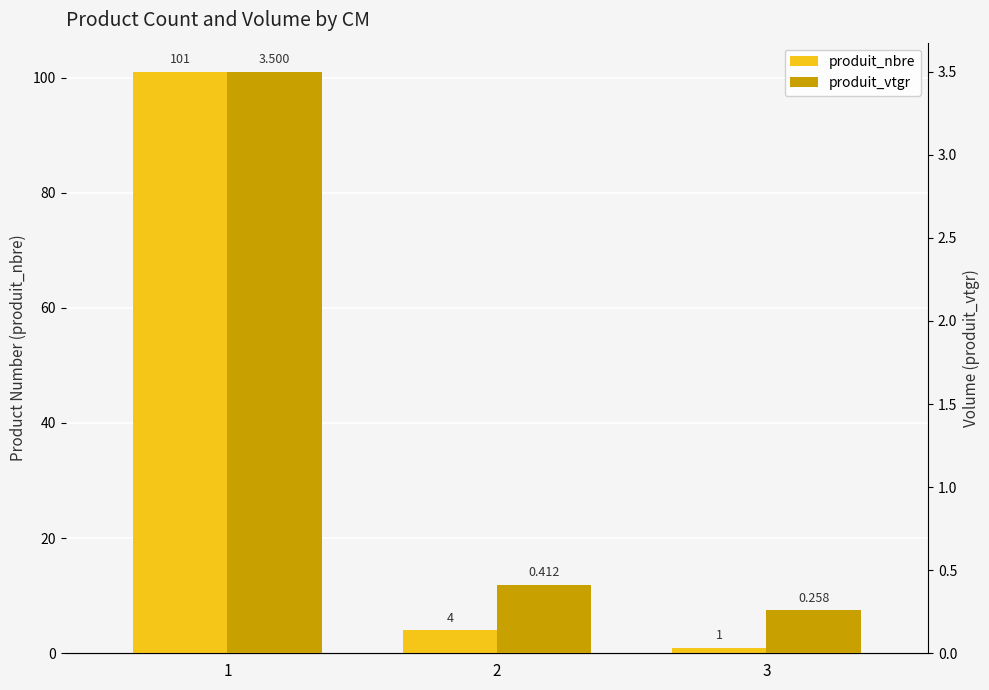

What is the difference between the highest and lowest values at 1?

97.5